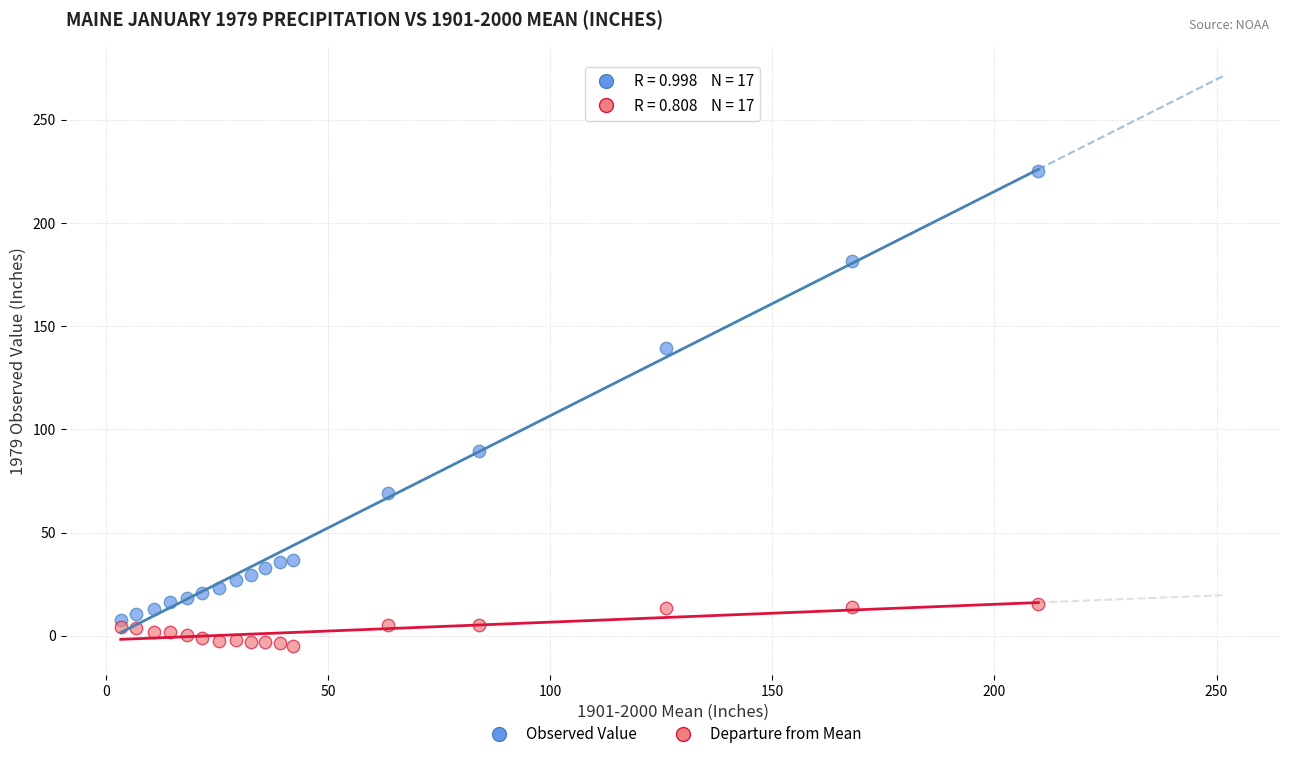

Which series contains the lowest Y value?

Departure from Mean